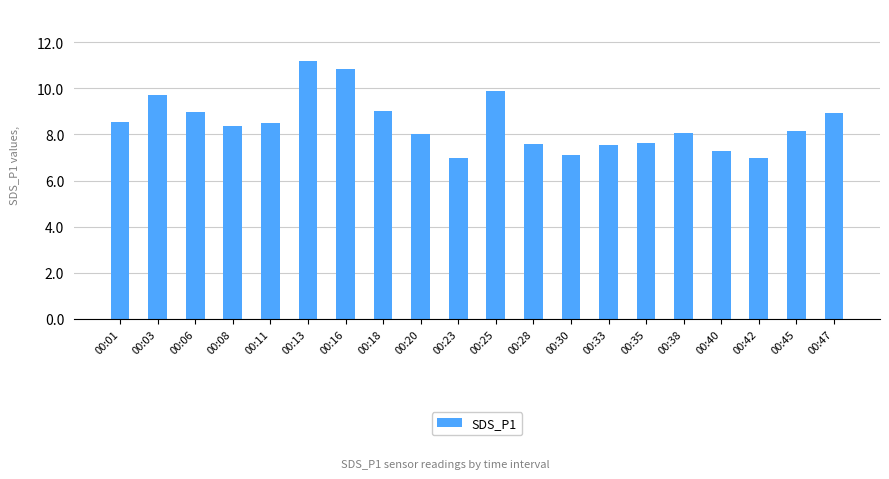

Between 00:20 and 00:35, which is larger?

00:20